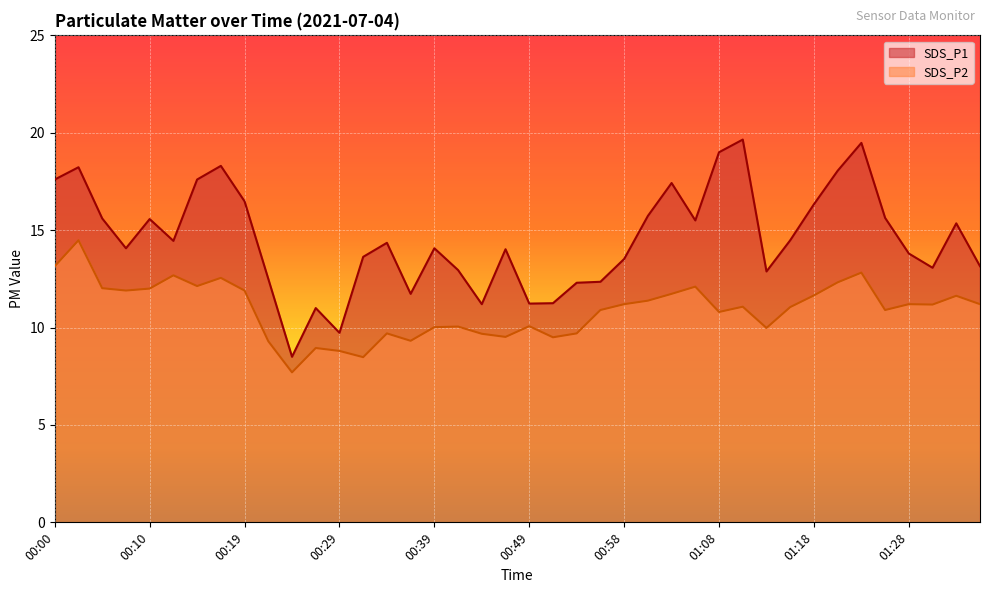

Which series changed the most between 00:10 and 00:46?

SDS_P2